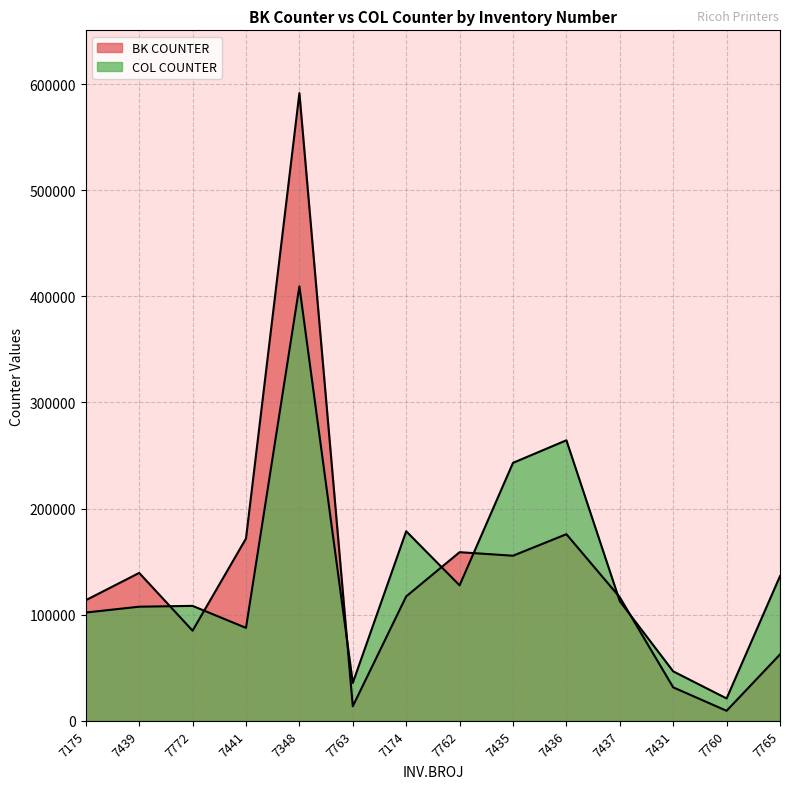

What is the highest value of the BK COUNTER series?

591501